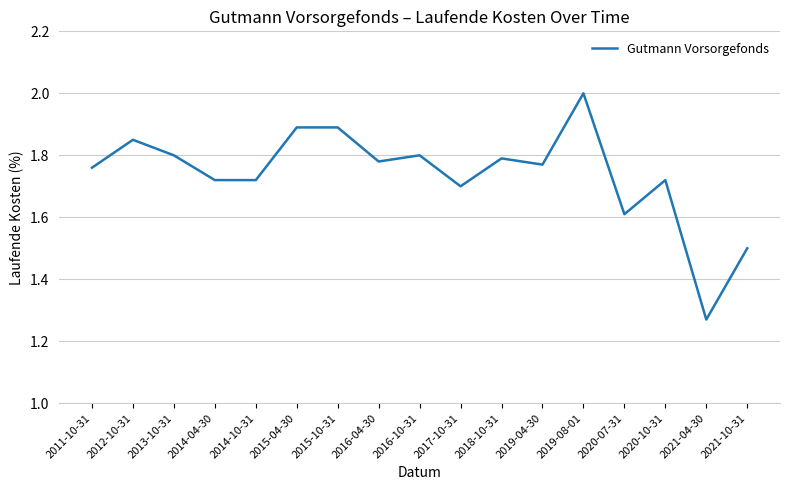

What is the difference between the maximum and minimum values?

0.7